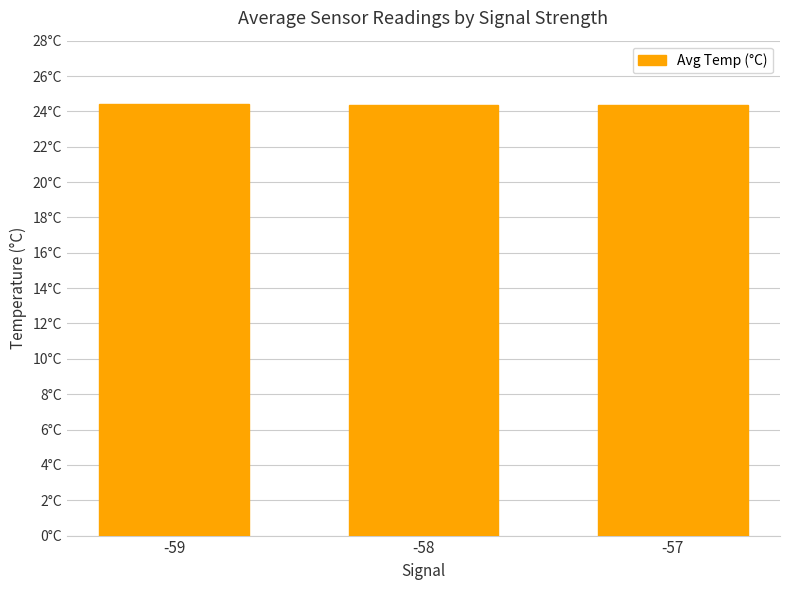

What is the ratio of the value at -57 to the value at -59?

1.0